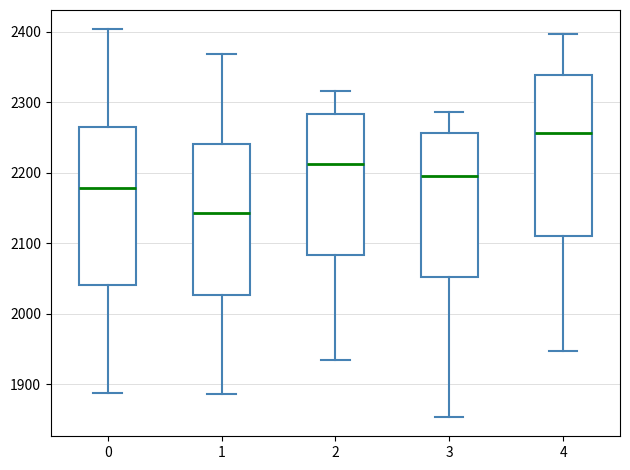

Which box has the lowest median line?

1